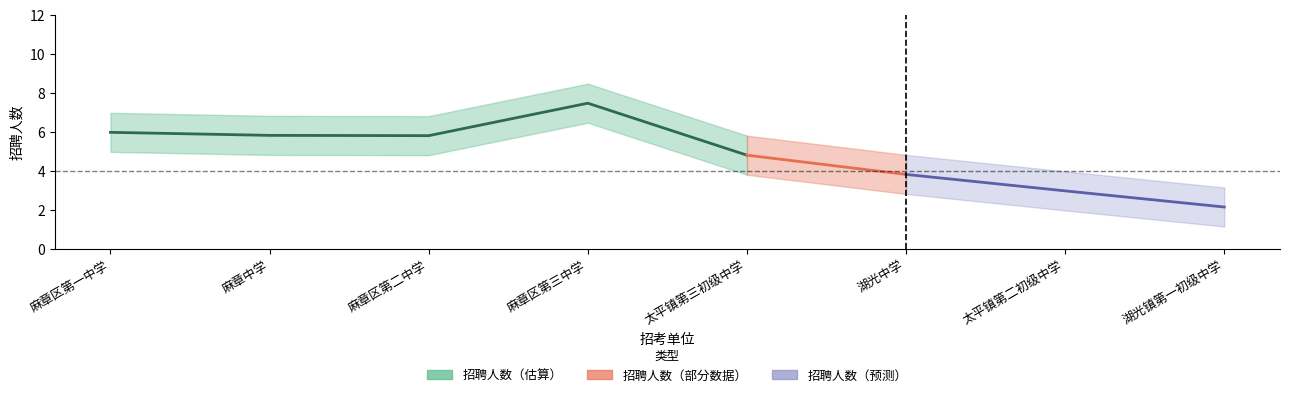

What is the average value of the 招聘人数 series?

5